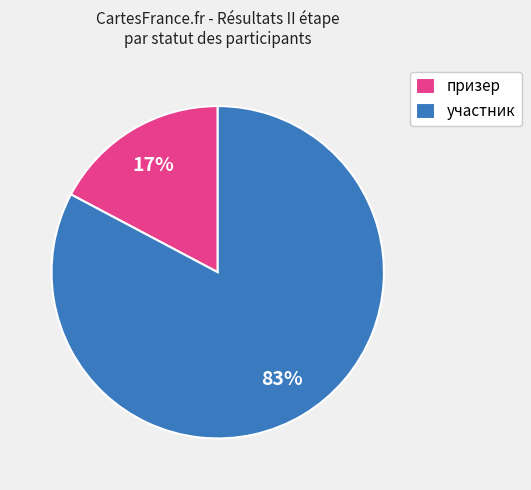

Do призер and участник together represent more than half of the pie?

Yes